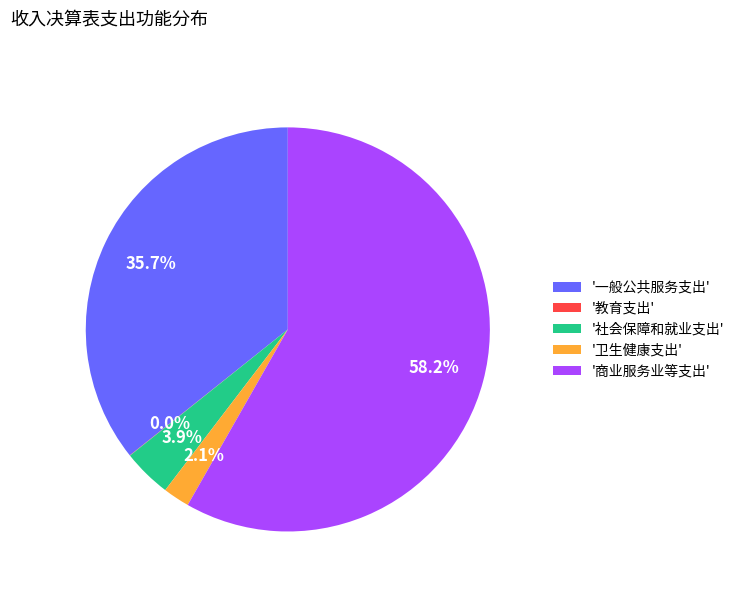

Is there a majority slice in this chart?

Yes